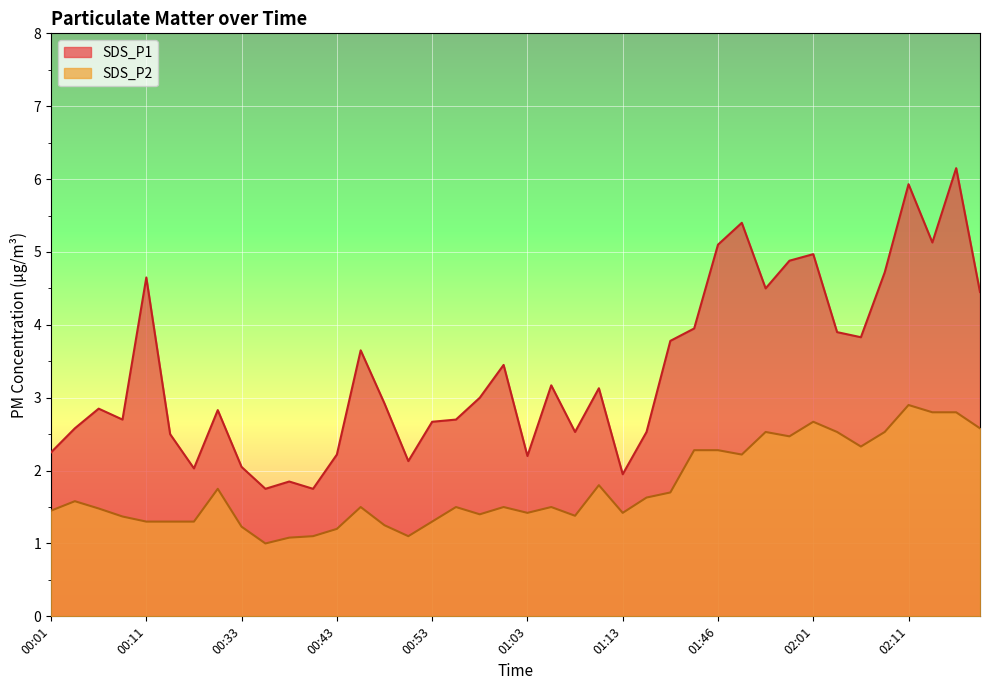

Where is SDS_P1 nearest to the value 3?

00:58